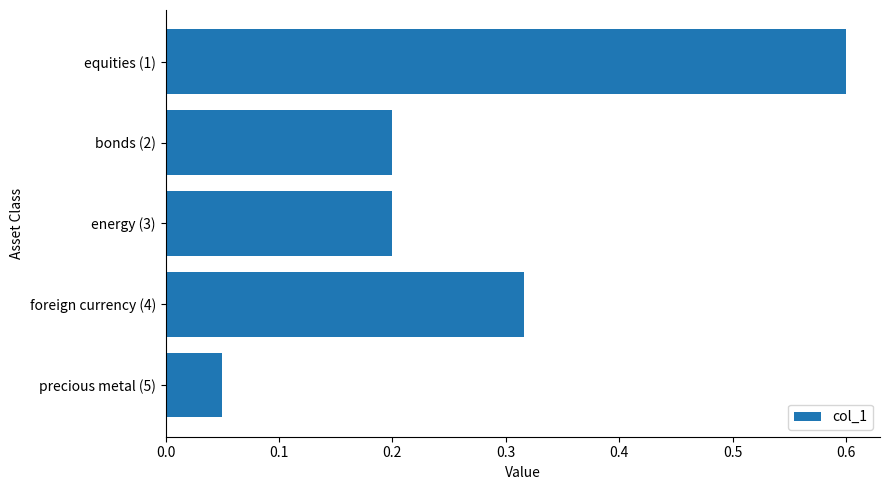

Is it true that the value at bonds (2) is 0.2?

True